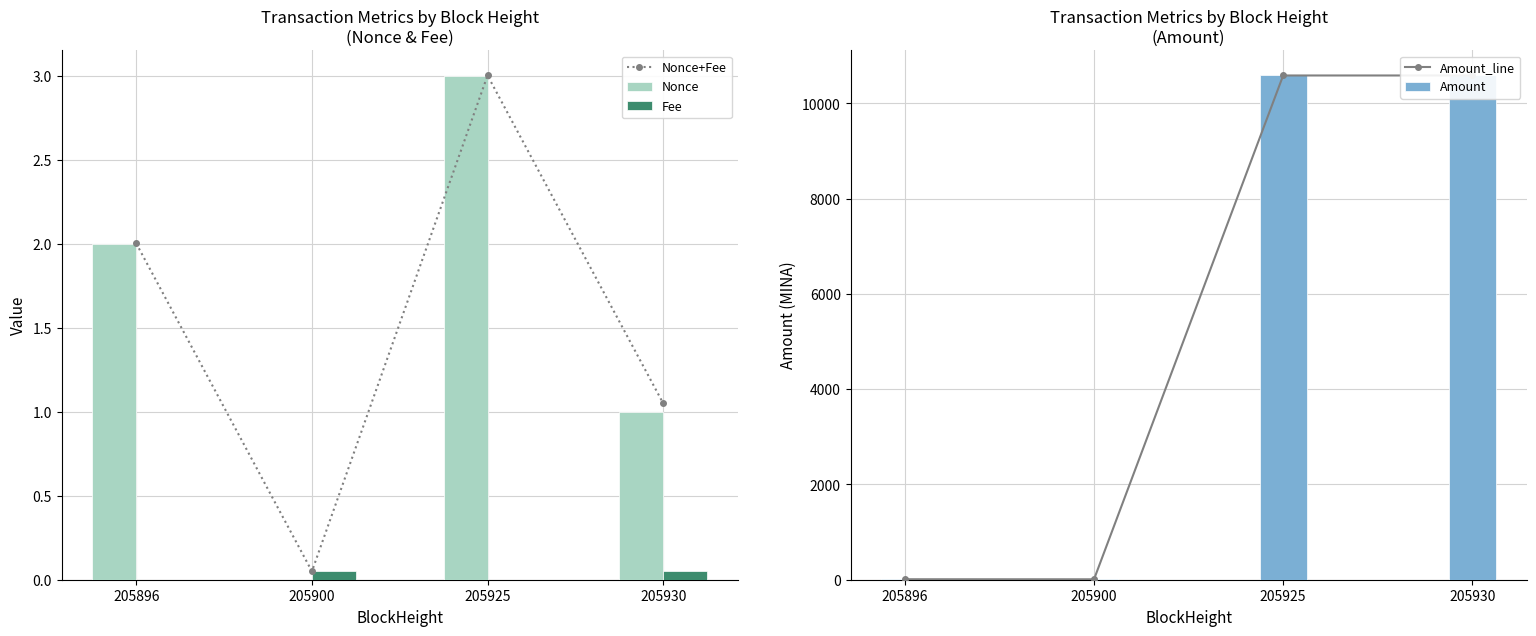

What is the spread (max minus min) of values at 205930?

10584.8